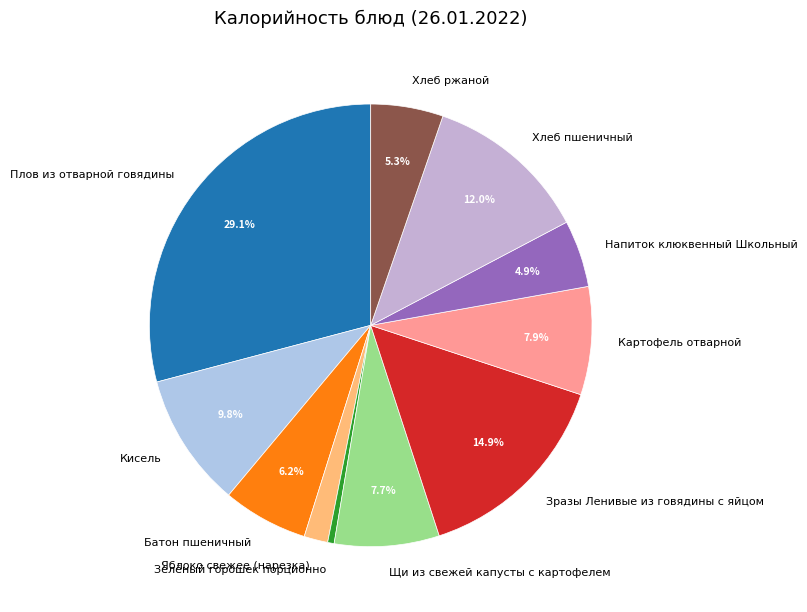

Approximately how many times larger is the value at Зелёный горошек порционно compared to Хлеб ржаной?

0.1